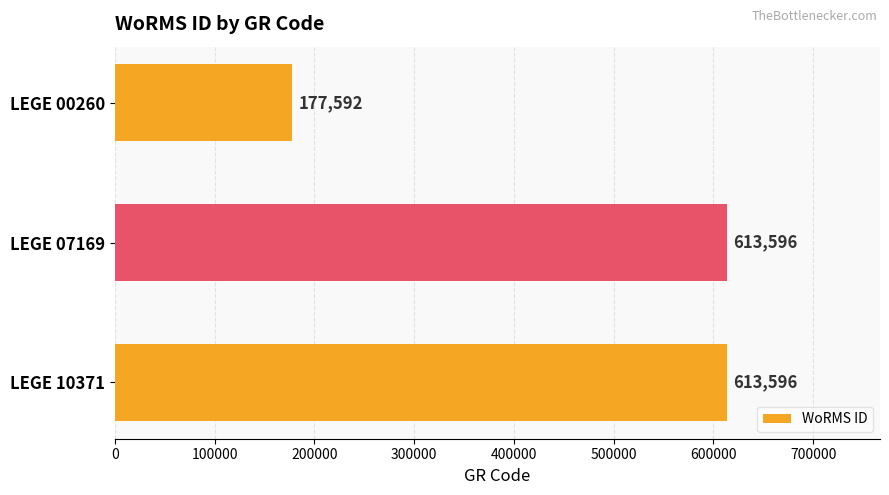

What is the value of the 1st bar from the top?

177592